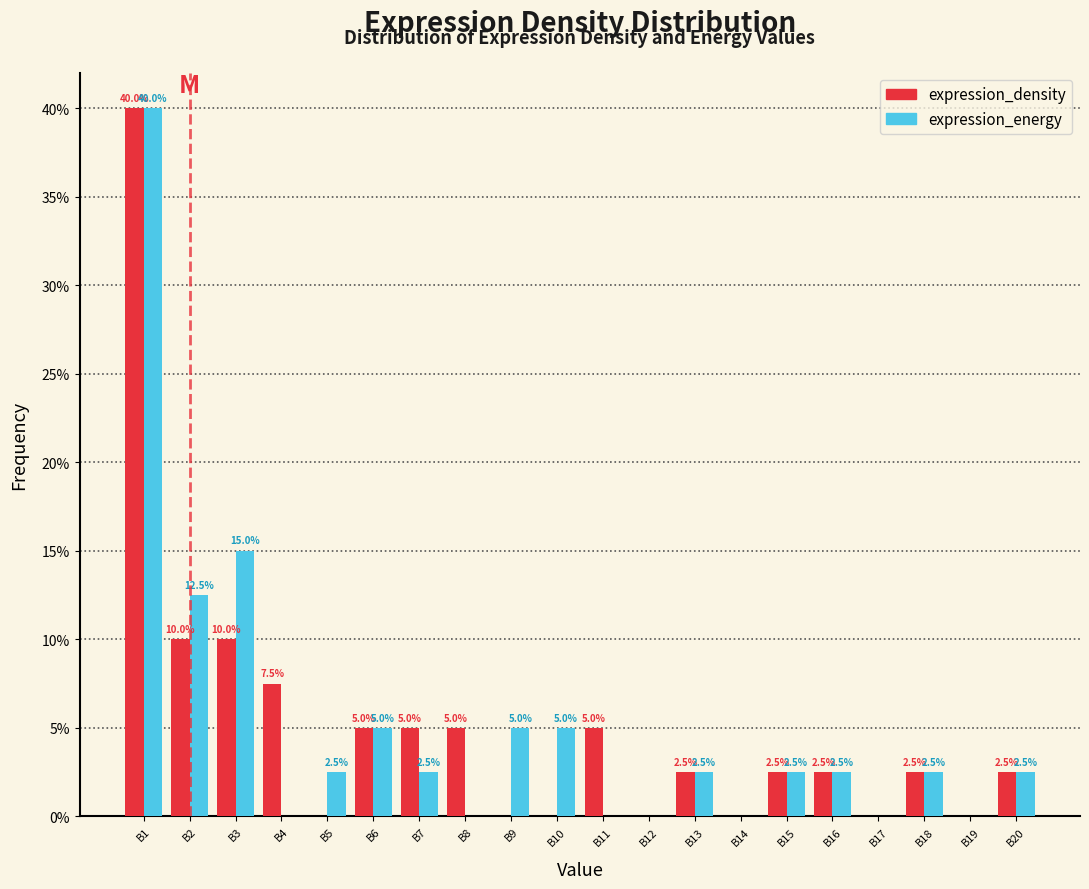

Reading left to right, what are all the values shown in this chart?

expression_density: B1=40.0	B2=10.0	B3=10.0	B4=7.5	B5=0.0	B6=5.0	B7=5.0	B8=5.0	B9=0.0	B10=0.0	B11=5.0	B12=0.0	B13=2.5	B14=0.0	B15=2.5	B16=2.5	B17=0.0	B18=2.5	B19=0.0	B20=2.5
expression_energy: B1=40.0	B2=12.5	B3=15.0	B4=0.0	B5=2.5	B6=5.0	B7=2.5	B8=0.0	B9=5.0	B10=5.0	B11=0.0	B12=0.0	B13=2.5	B14=0.0	B15=2.5	B16=2.5	B17=0.0	B18=2.5	B19=0.0	B20=2.5